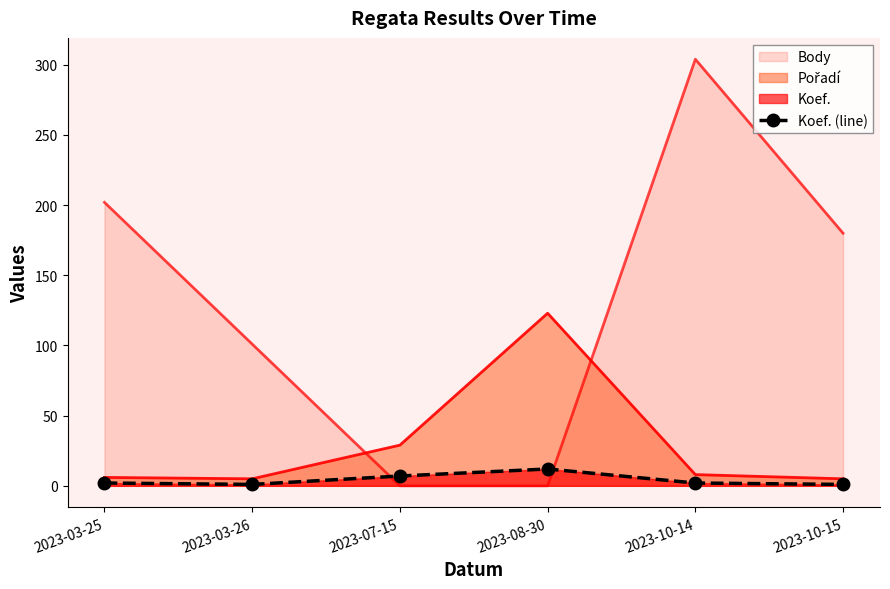

What position from the right is 2023-08-30?

3